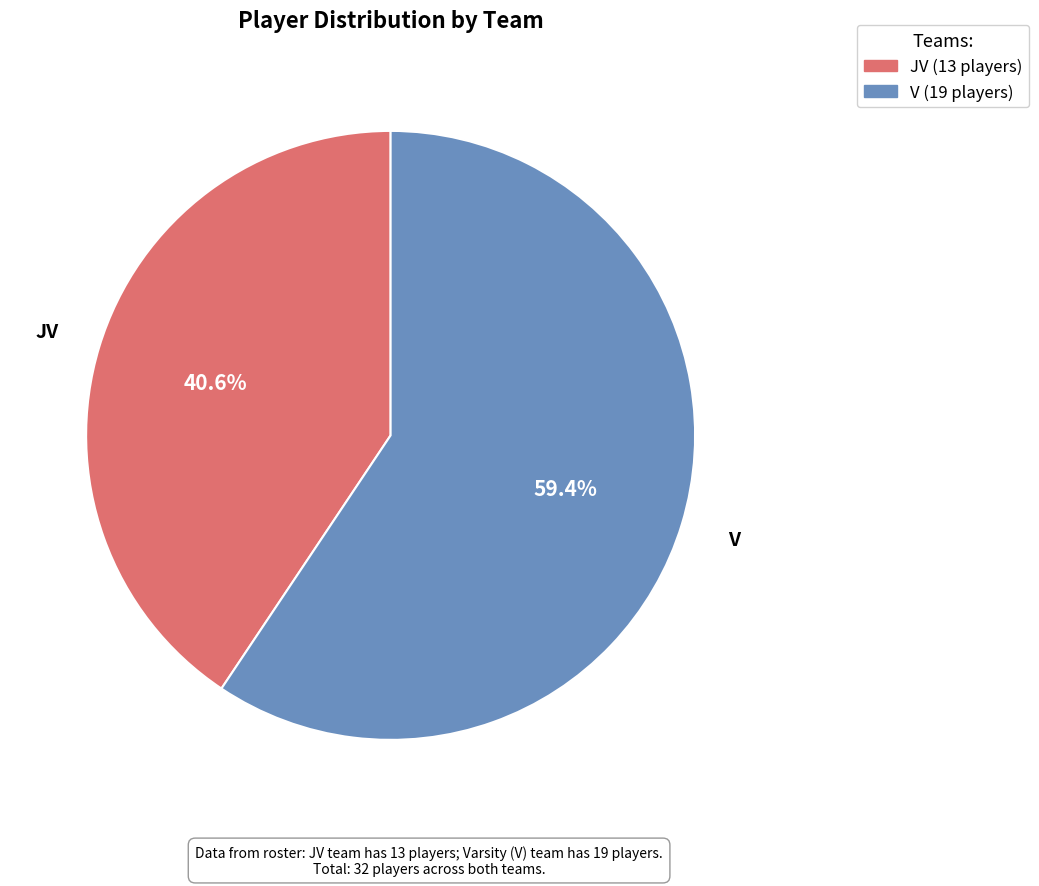

To the nearest percent, what portion does V represent?

59%